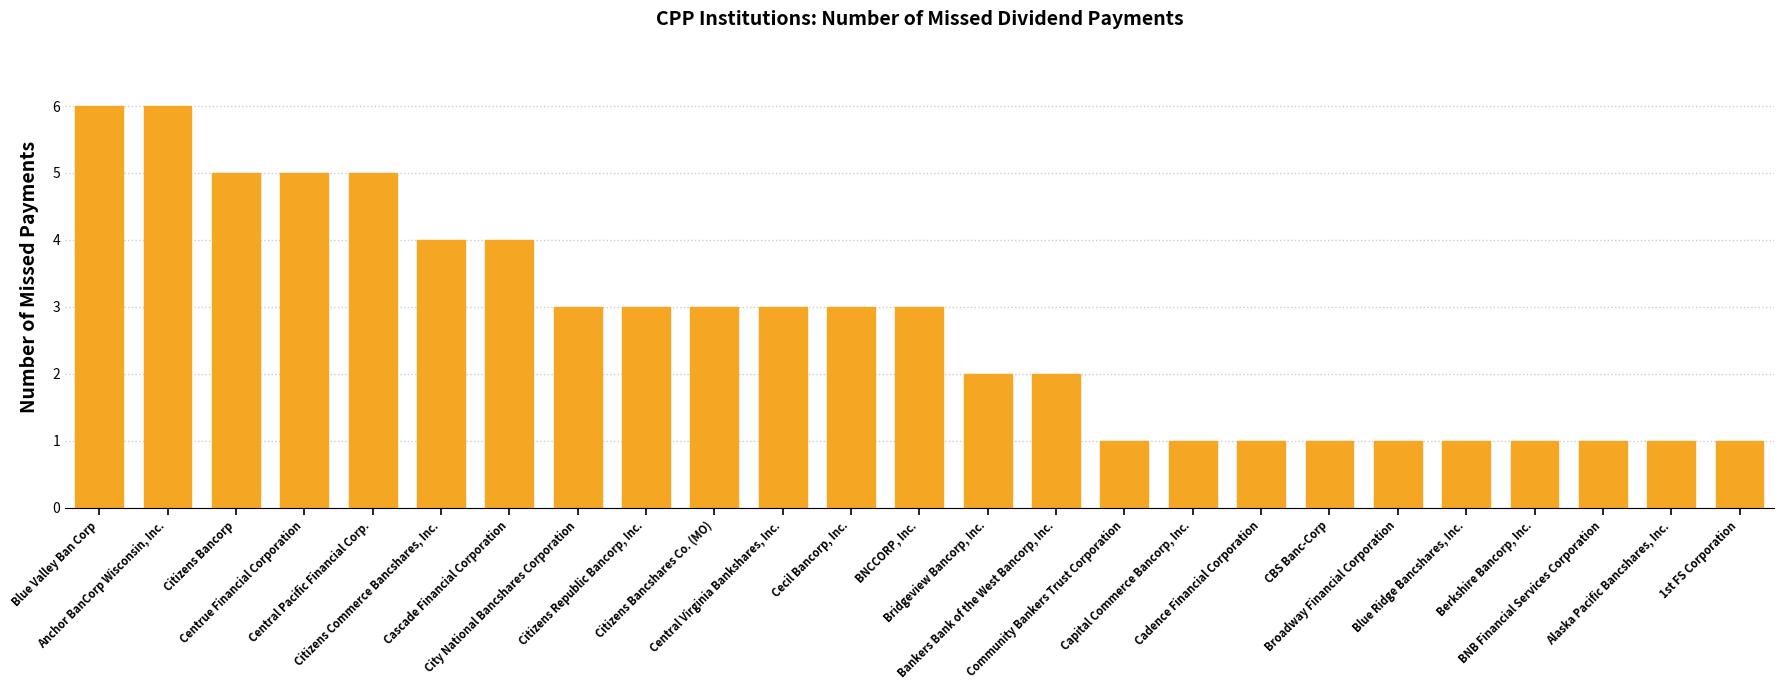

What is the change in value from Citizens Republic Bancorp, Inc. to Alaska Pacific Bancshares, Inc.?

-2